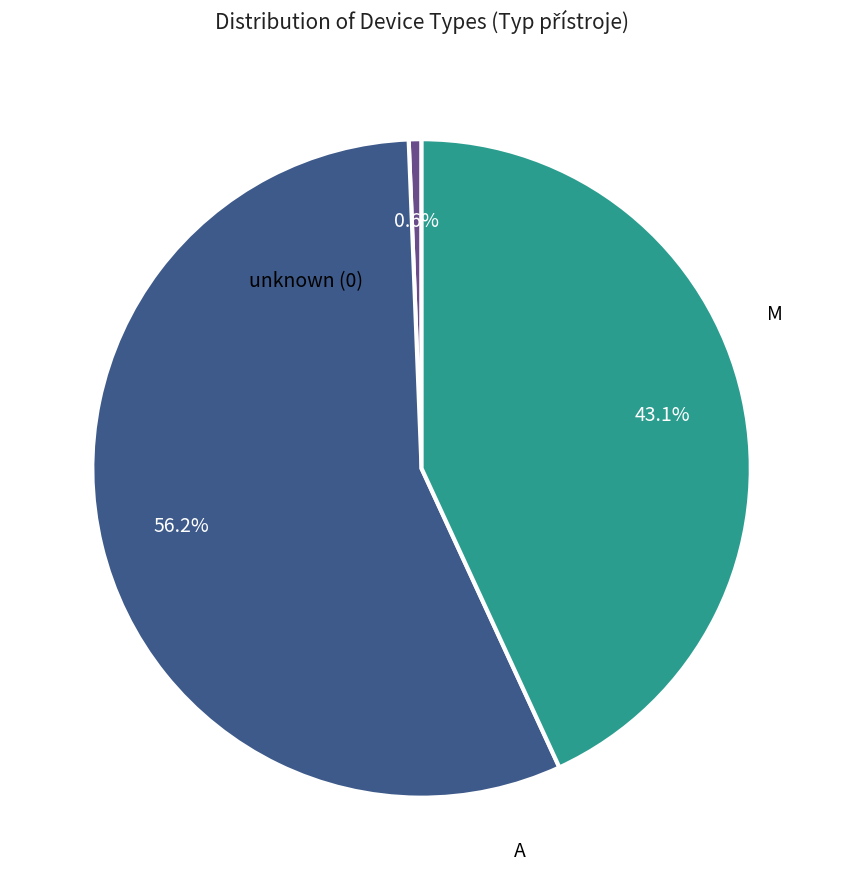

Does any single category account for the majority?

Yes